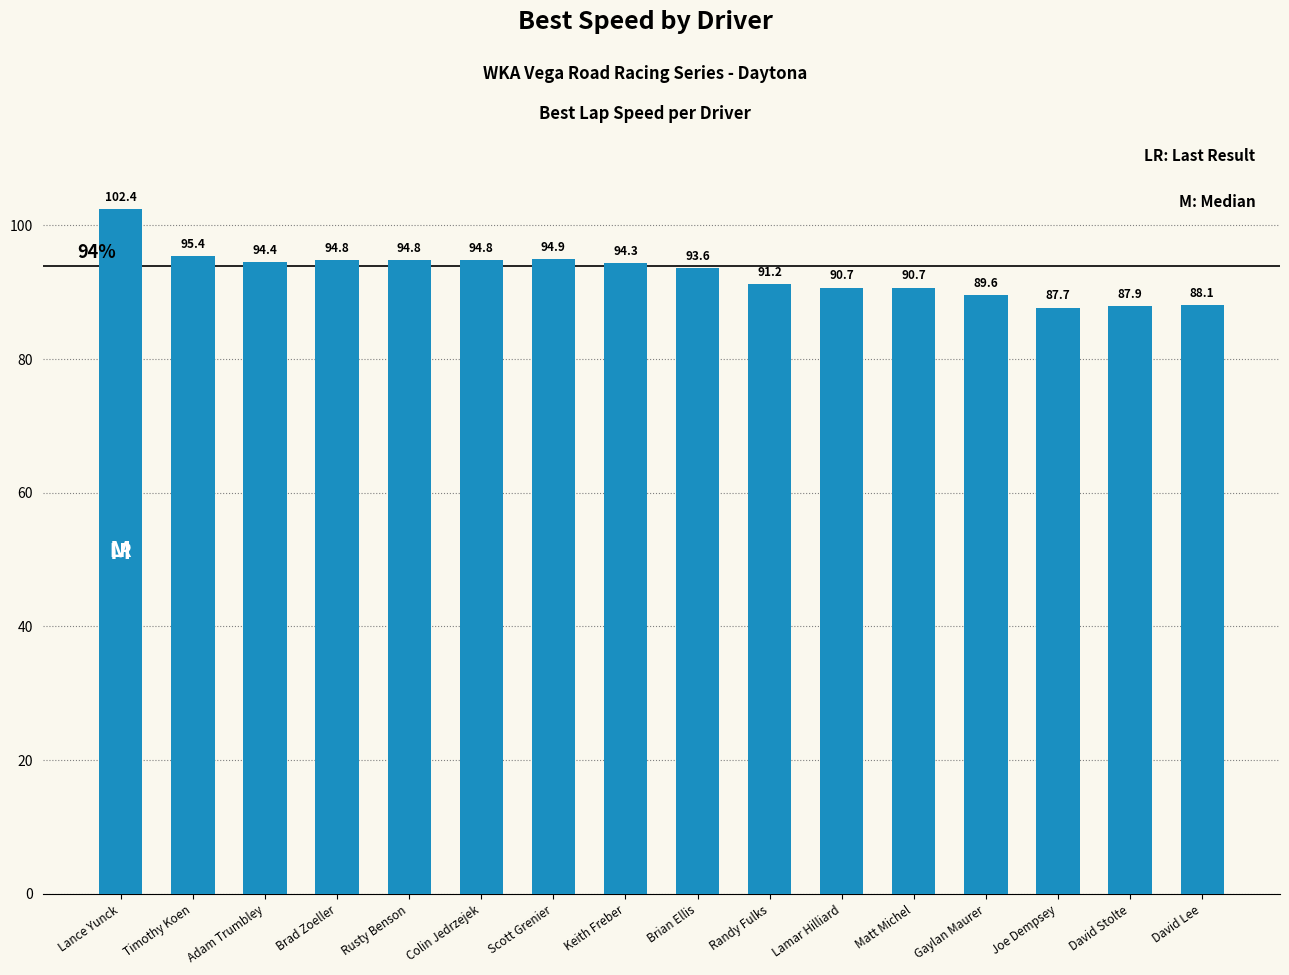

Reading left to right, list all the values displayed in this chart.

102.4	95.4	94.4	94.8	94.8	94.8	94.9	94.3	93.6	91.2	90.7	90.7	89.6	87.7	87.9	88.1